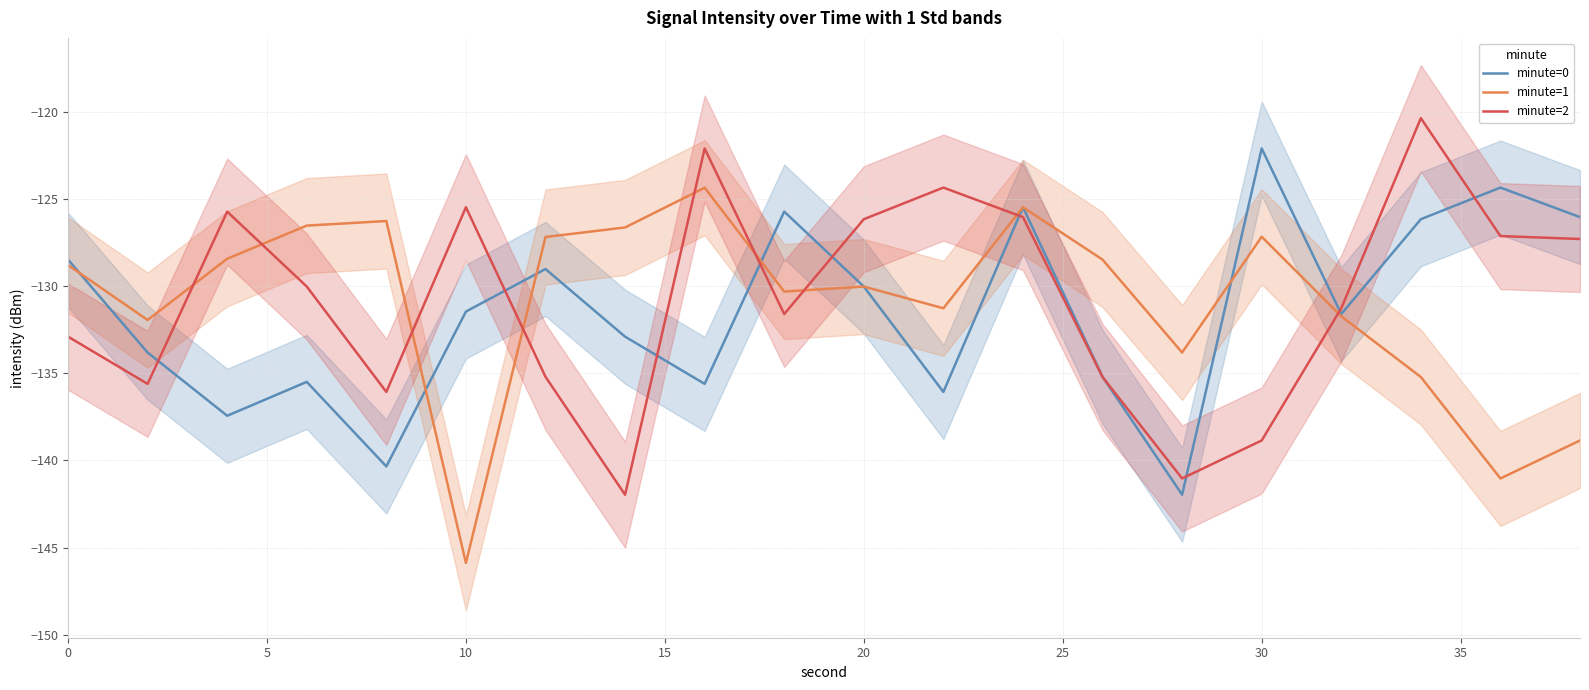

Reading left to right, transcribe all the data shown in this chart.

minute=0: -128.5	-133.8	-137.4	-135.5	-140.3	-131.5	-129.0	-132.9	-135.6	-125.7	-130.0	-136.1	-125.5	-135.2	-142.0	-122.1	-131.6	-126.2	-124.4	-126.1
minute=1: -128.8	-132.0	-128.4	-126.5	-126.3	-145.9	-127.2	-126.6	-124.4	-130.3	-130.0	-131.3	-125.5	-128.5	-133.8	-127.2	-131.7	-135.2	-141.0	-138.9
minute=2: -132.9	-135.6	-125.7	-130.0	-136.1	-125.5	-135.2	-142.0	-122.1	-131.6	-126.2	-124.4	-126.1	-135.2	-141.0	-138.9	-131.3	-120.4	-127.1	-127.3